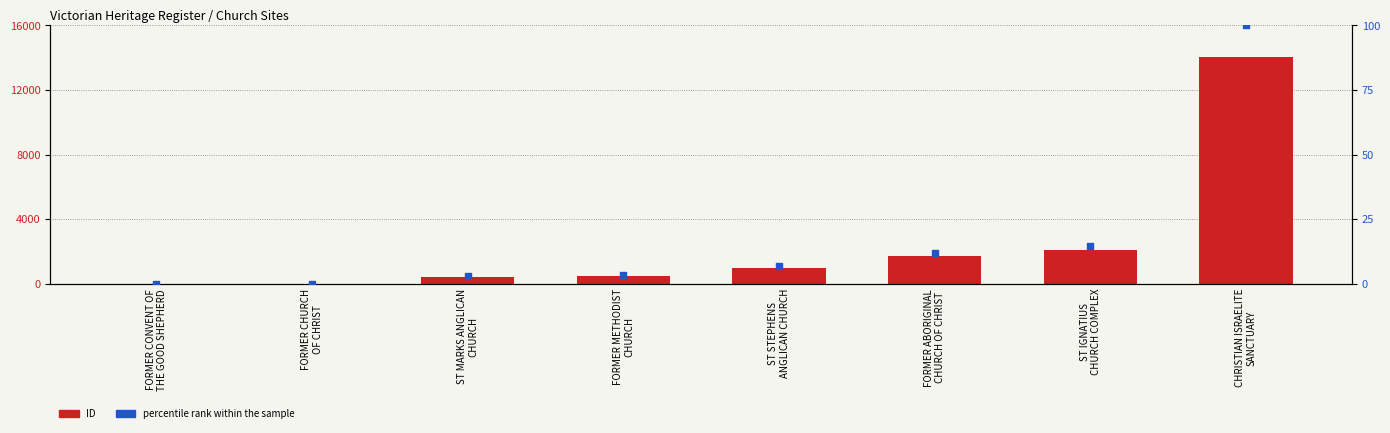

Which series reaches the minimum Y coordinate?

percentile rank within the sample